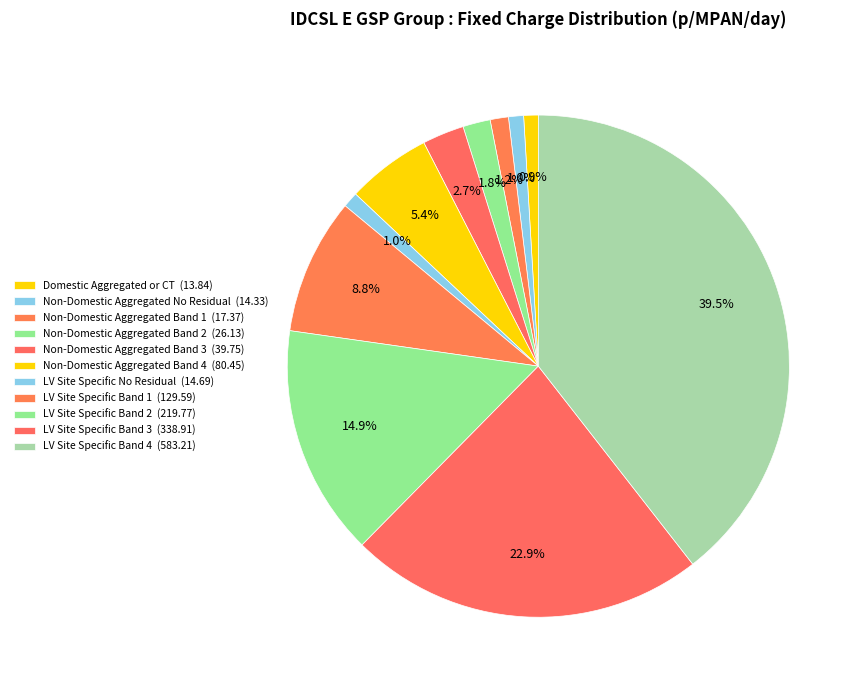

Which category has the smallest portion of the pie?

Domestic Aggregated or CT